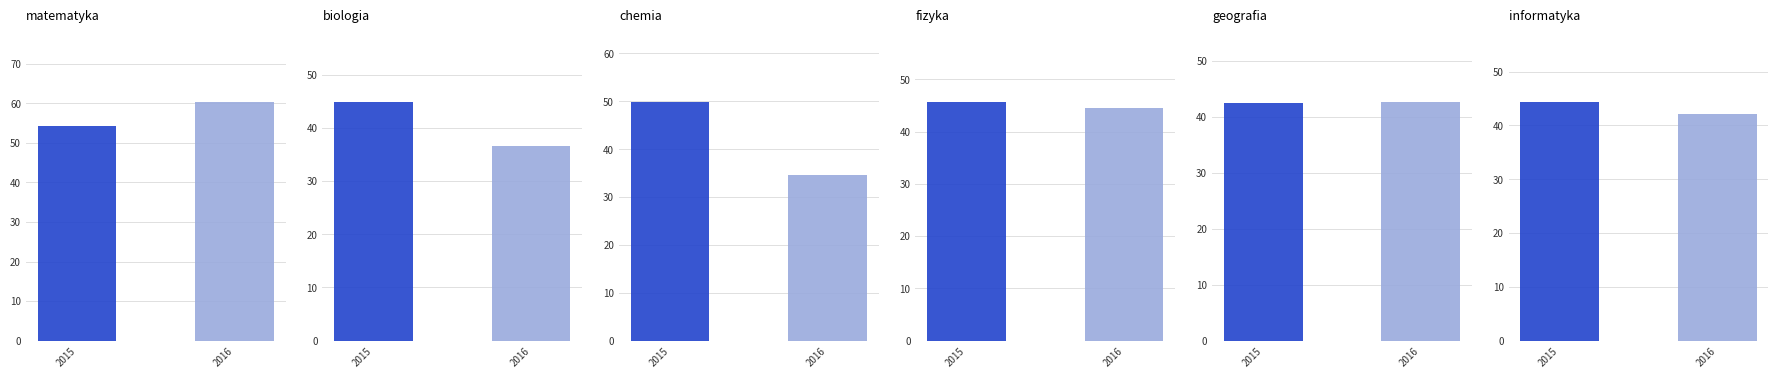

What is the average value of the 2016 series?

43.5